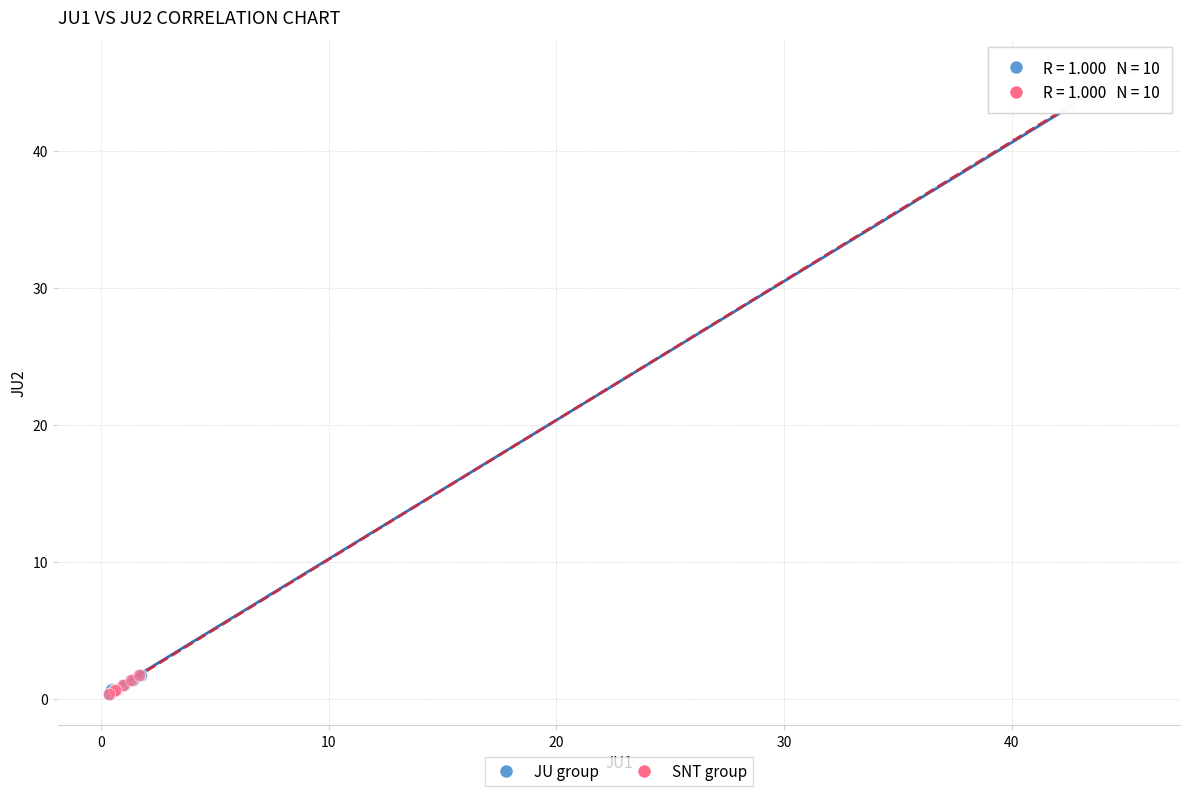

What are all the series names shown in the legend?

JU group, SNT group